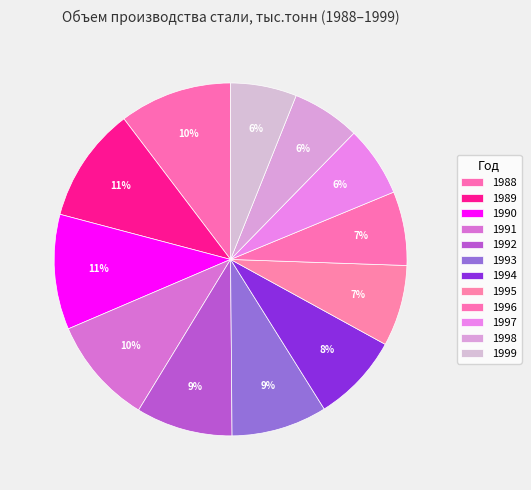

Between 1995 and 1994, which is larger?

1994